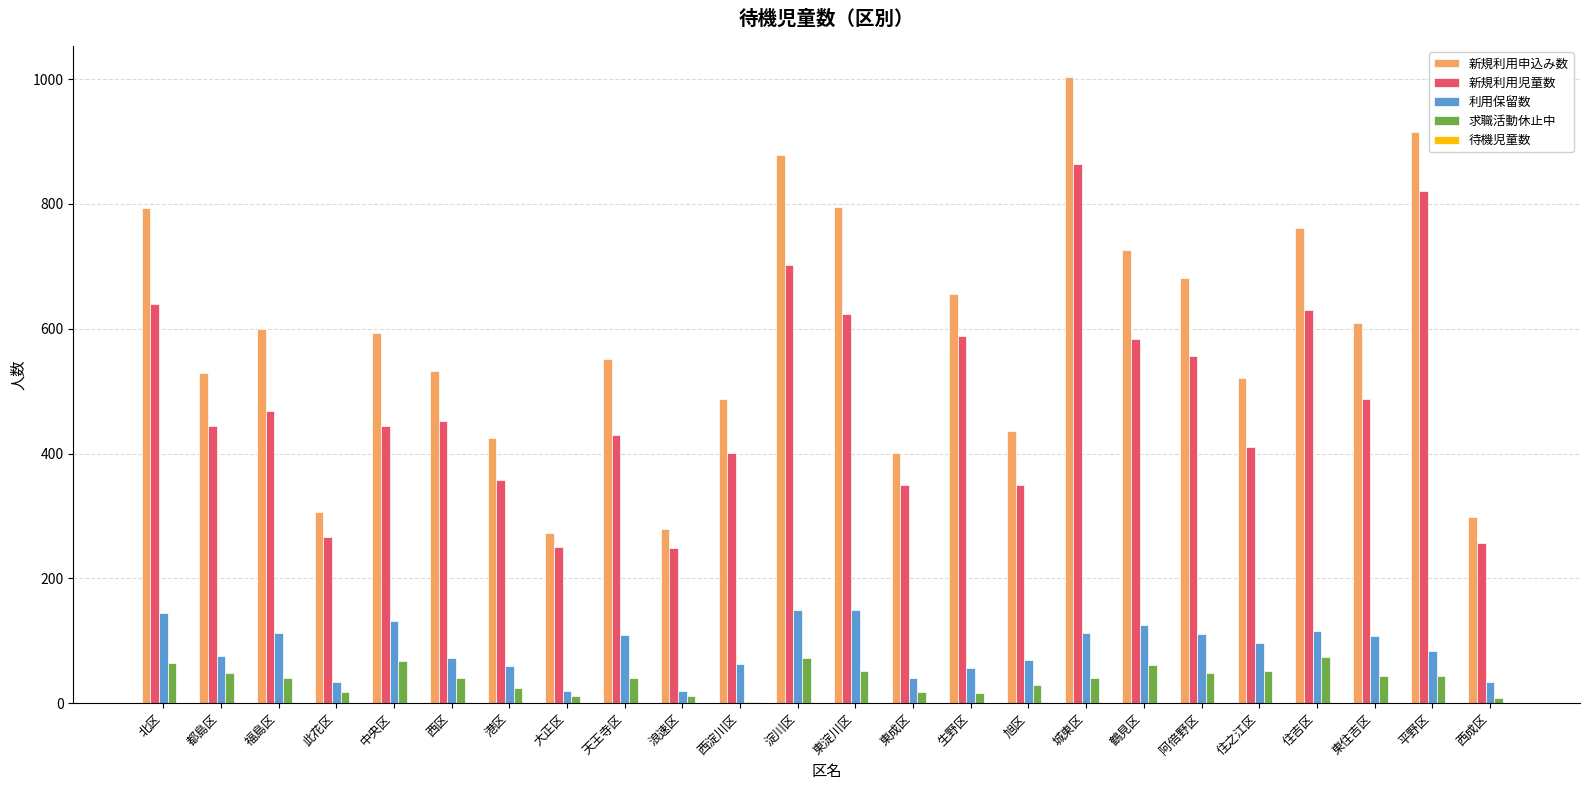

How many series are shown in this chart?

5